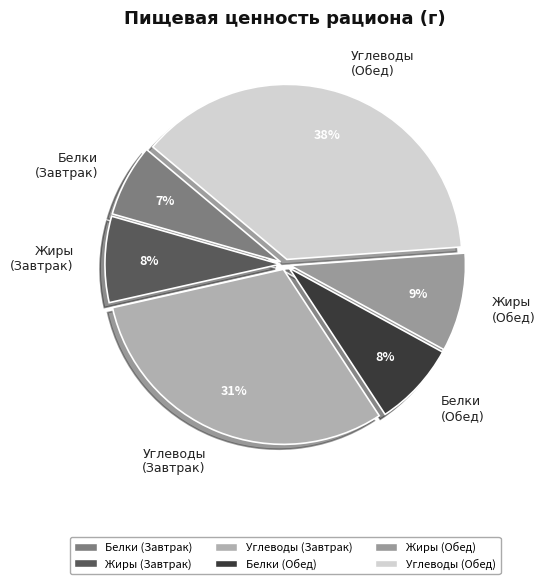

The Жиры (Завтрак) slice represents 23% of the pie. True or false?

False